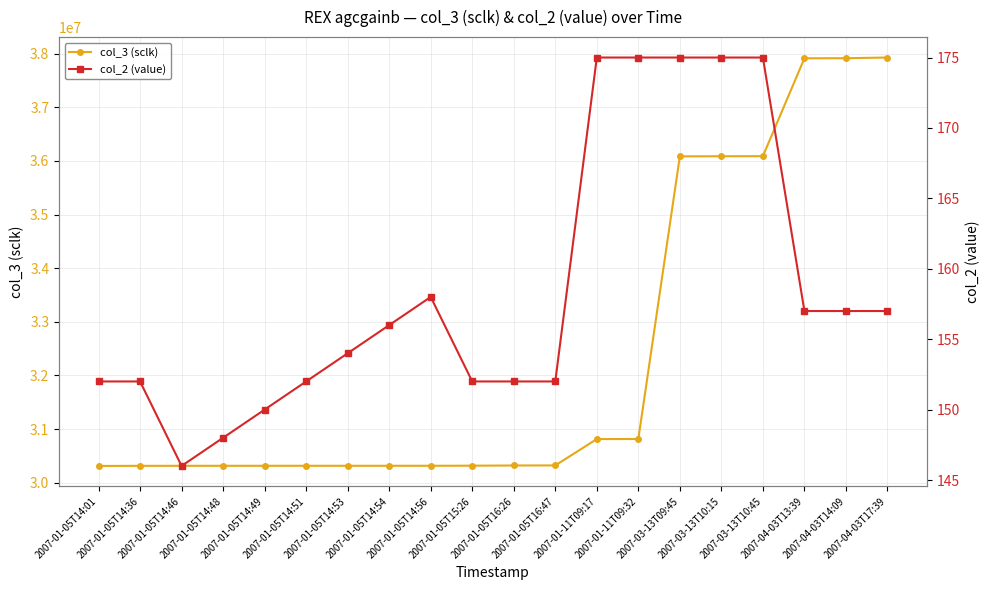

Is it true that col_2 (value) equals 152 at 2007-01-05T16:47?

True